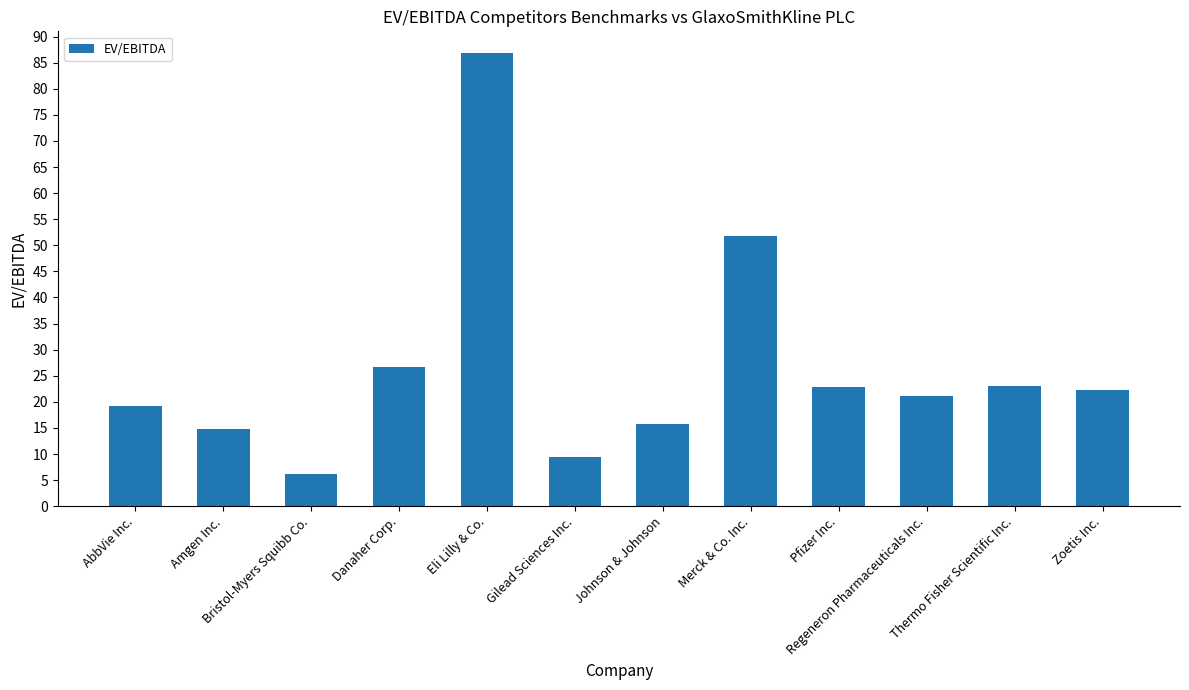

What position from the left is Regeneron Pharmaceuticals Inc.?

10